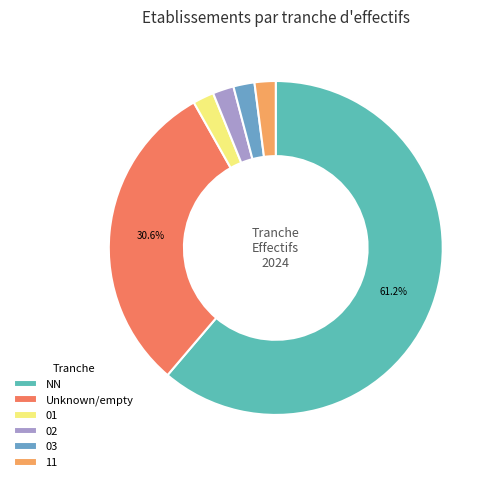

How many segments does this pie chart have?

6